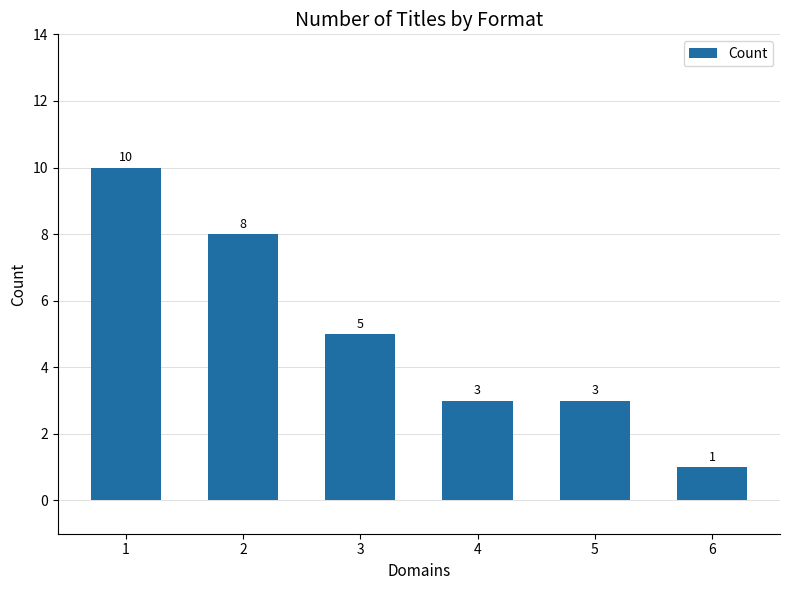

What is the sum of the values at 1 and 6?

11